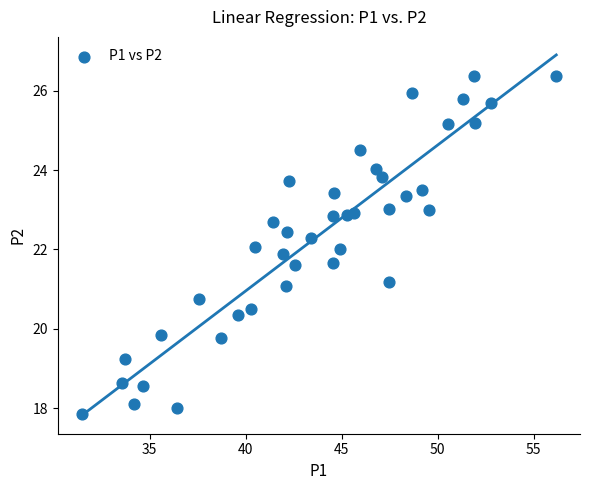

What is the range of X values (max minus min)?

24.7